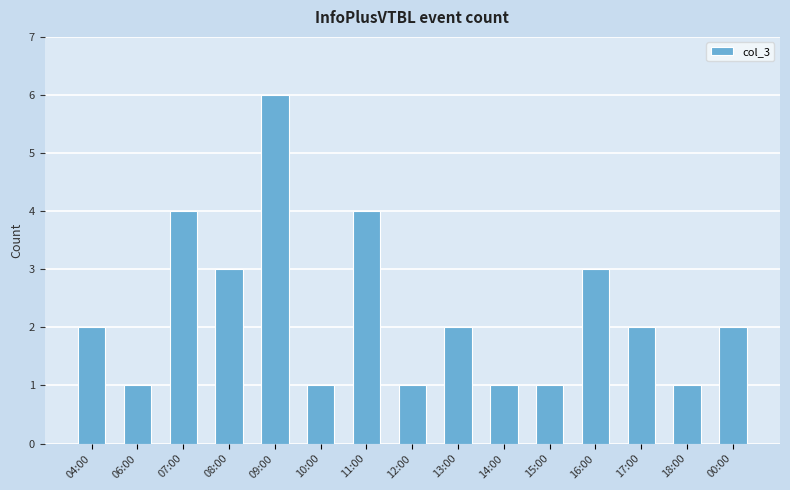

Reading left to right, what are all the values shown in this chart?

04:00=2	06:00=1	07:00=4	08:00=3	09:00=6	10:00=1	11:00=4	12:00=1	13:00=2	14:00=1	15:00=1	16:00=3	17:00=2	18:00=1	00:00=2